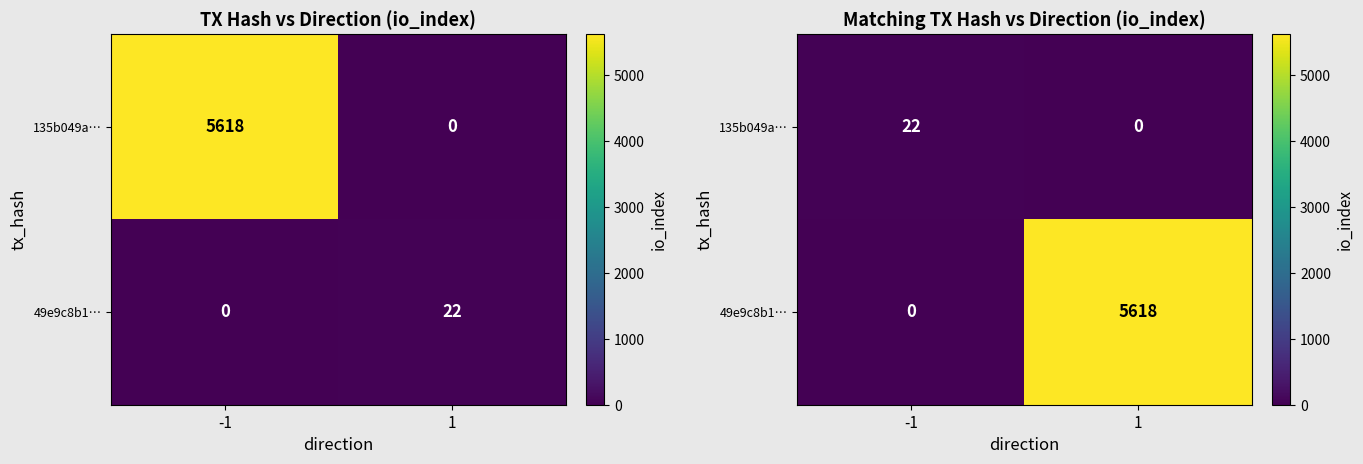

At which label does 135b049a… reach its minimum?

1